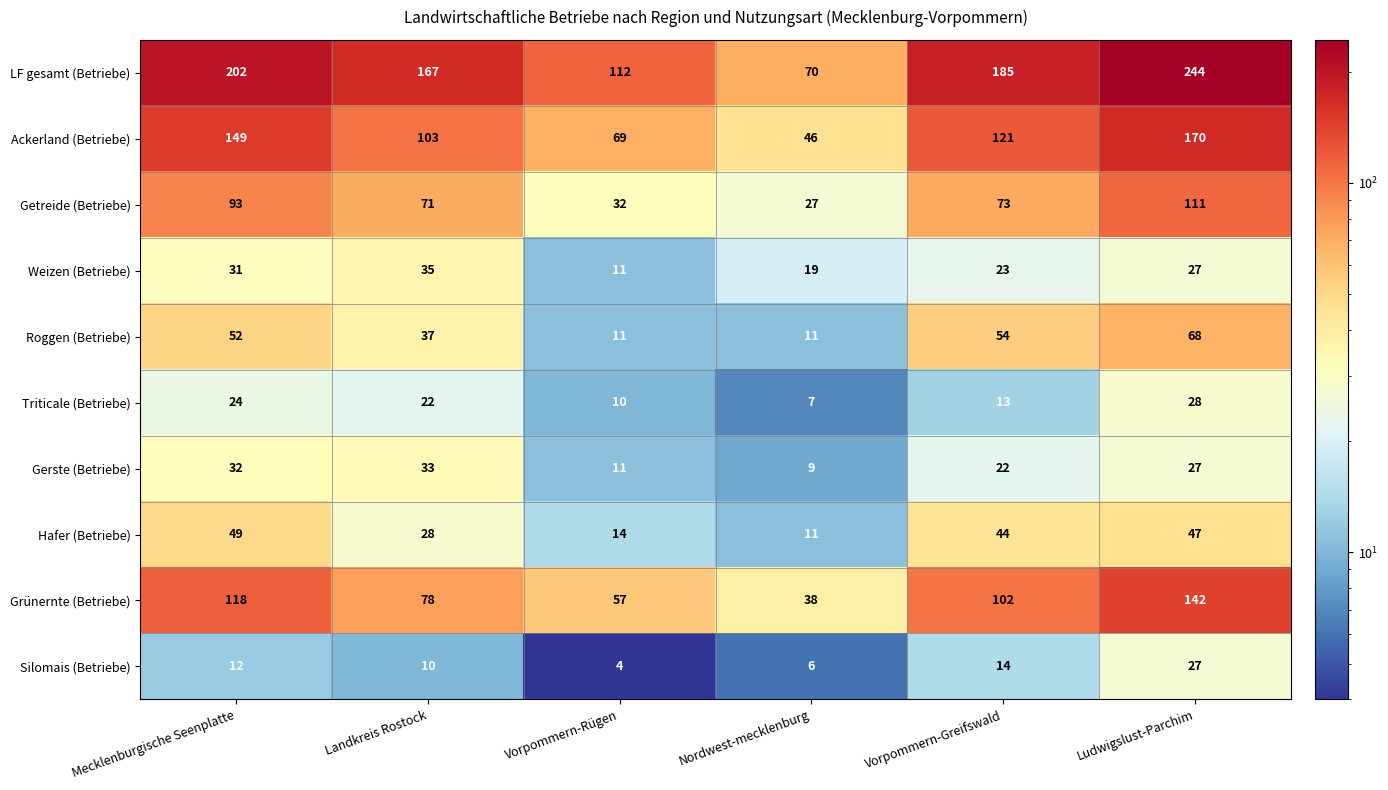

What is the difference between the highest and lowest values at Vorpommern-Rügen?

108